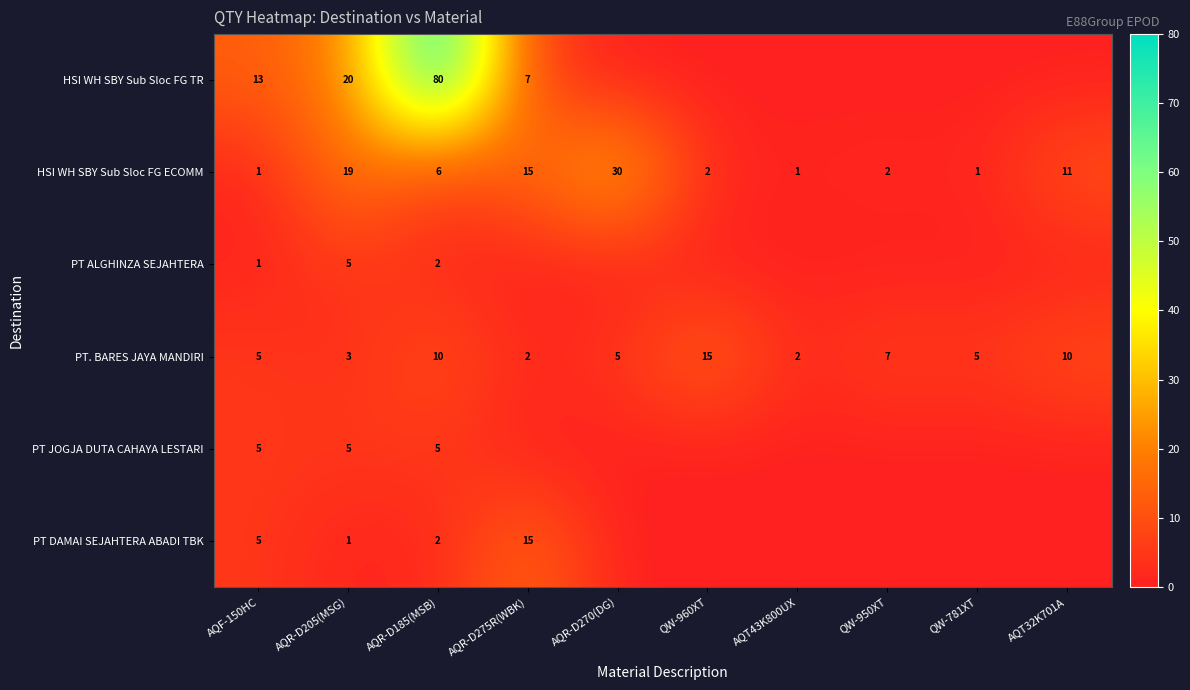

What is the total value across all series at AQR-D205(MSG)?

53